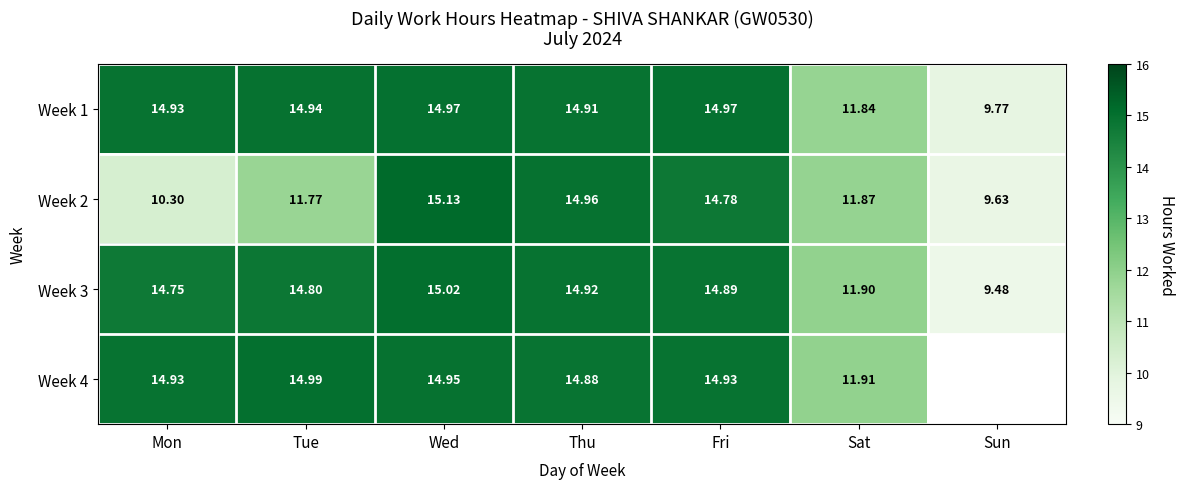

List the labels in order of Week 3 value, smallest first.

Sun, Sat, Mon, Tue, Fri, Thu, Wed